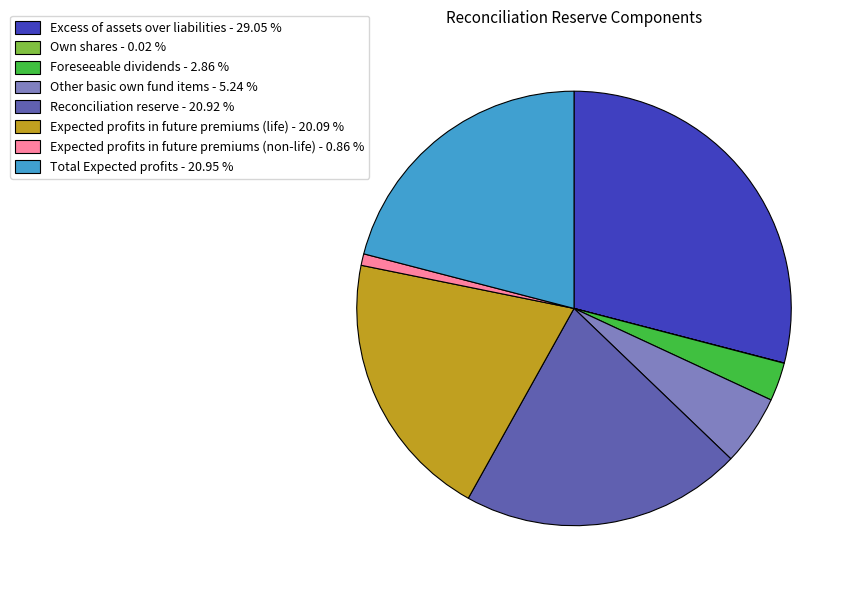

Does any single category account for the majority?

No